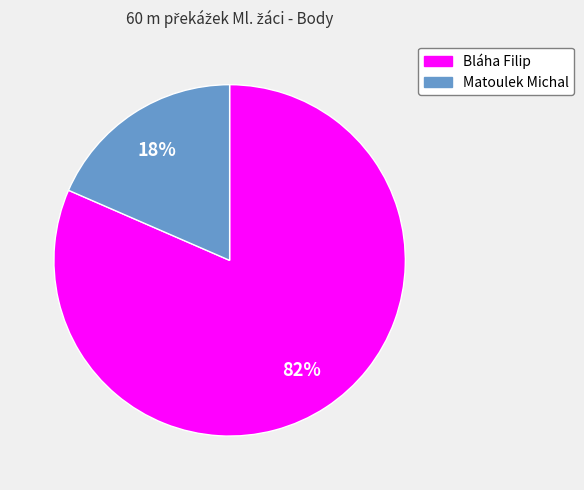

Count the number of slices in the pie.

2